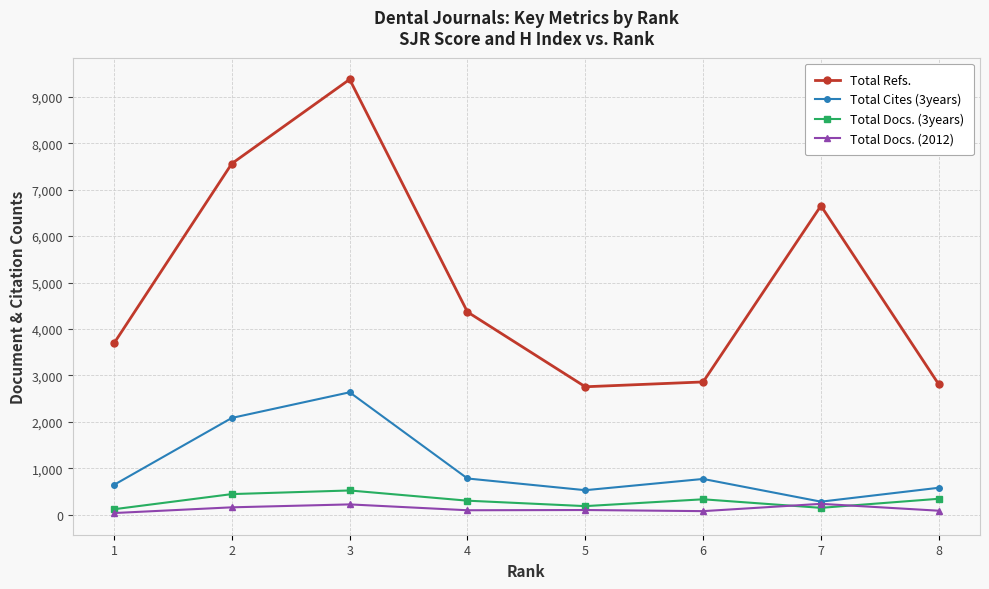

True or false: Total Refs. and Total Docs. (2012) cross at least once.

False